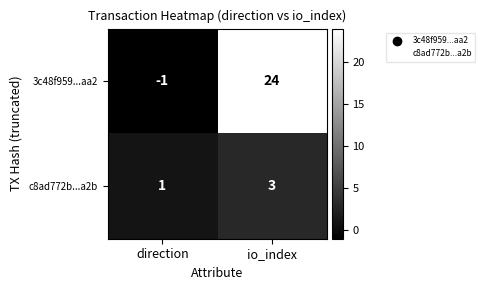

Reading right to left, list all the values displayed in this chart.

3c48f959...aa2: io_index=24	direction=-1
c8ad772b...a2b: io_index=3	direction=1